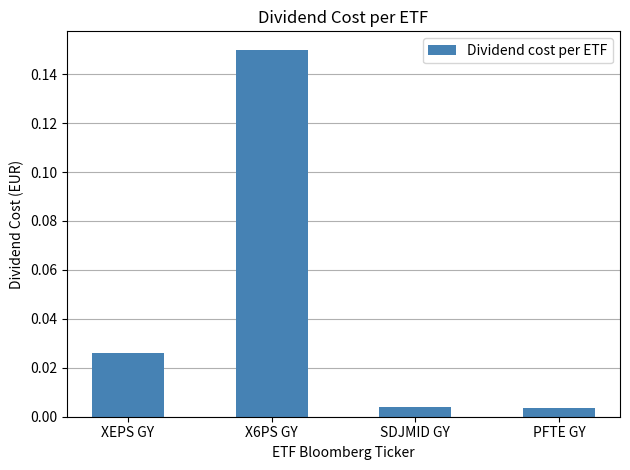

Does the chart contain stacked bars?

No